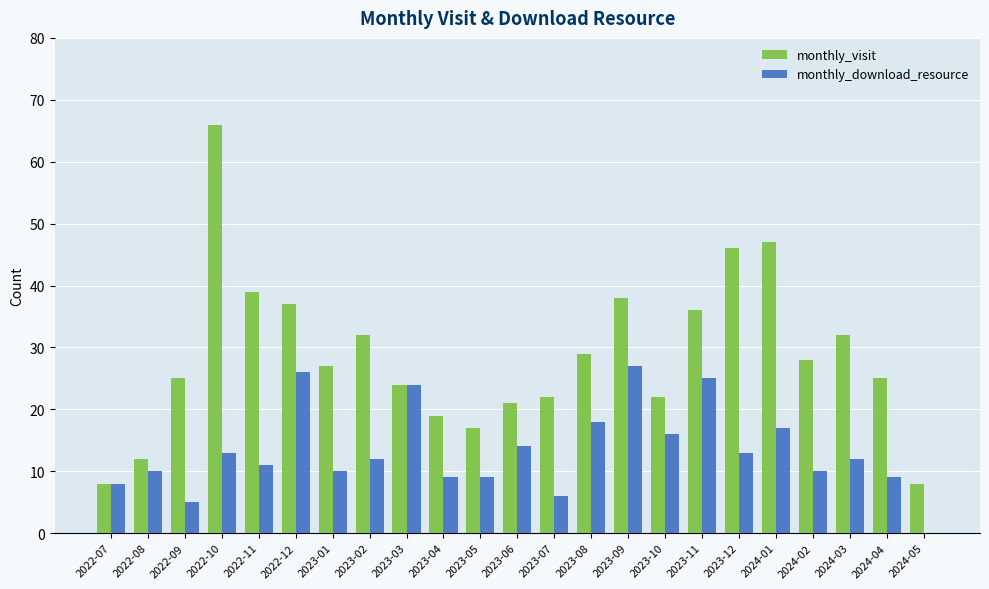

How many positive values does the monthly_download_resource series have?

22